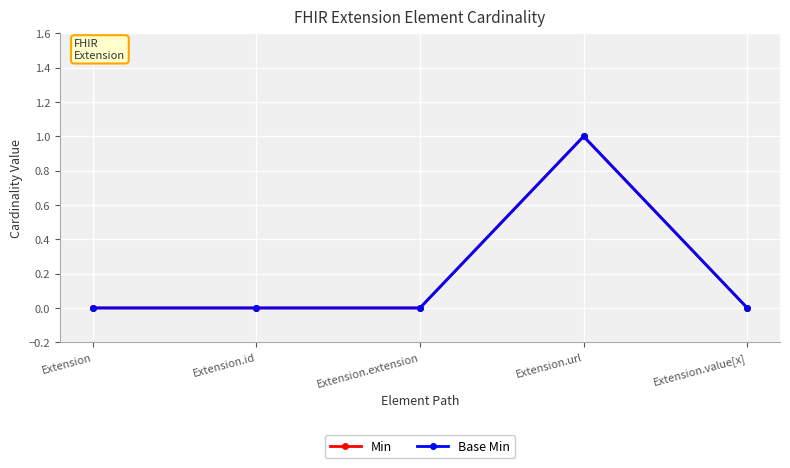

Reading left to right, list all the values displayed in this chart.

Min: Extension=0	Extension.id=0	Extension.extension=0	Extension.url=1	Extension.value[x]=0
Base Min: Extension=0	Extension.id=0	Extension.extension=0	Extension.url=1	Extension.value[x]=0